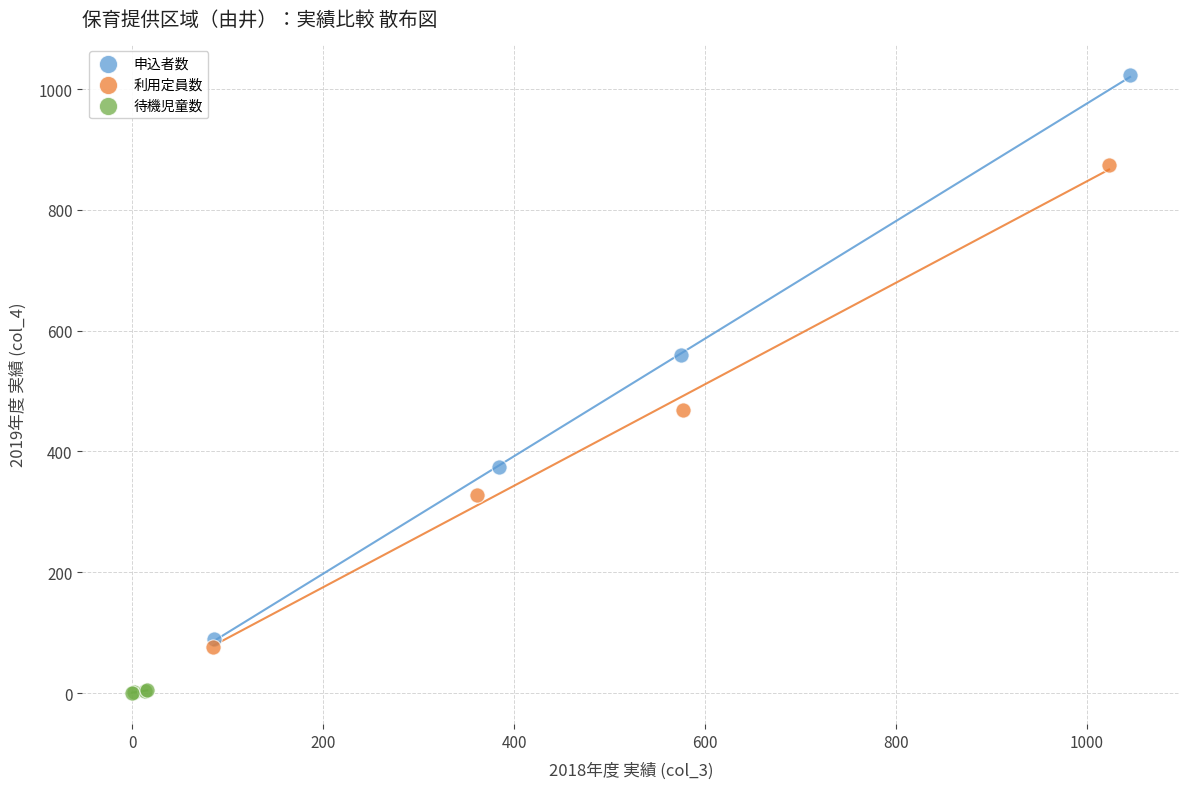

What are all the series names shown in the legend?

申込者数, 利用定員数, 待機児童数